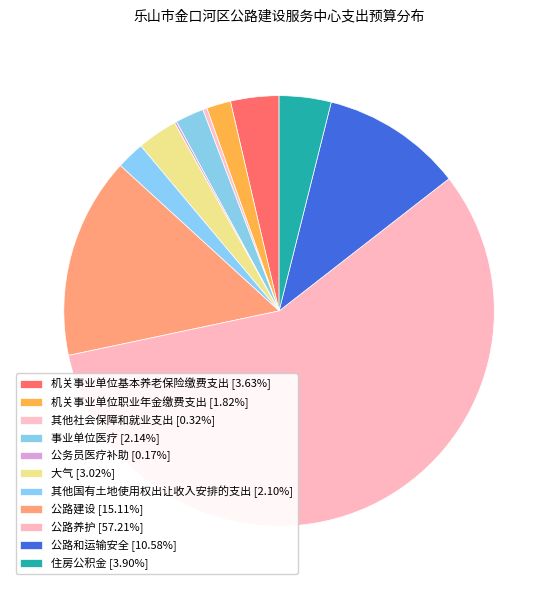

Between 公路建设 and 公路和运输安全, which is larger?

公路建设